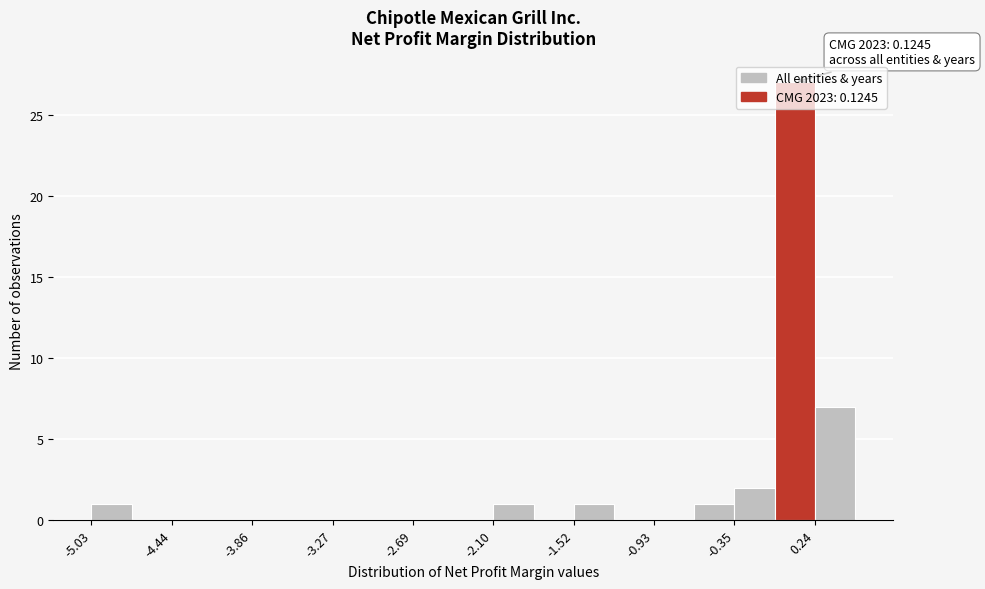

Read against the x-axis, roughly where is the centre of the tallest bar?

0.1